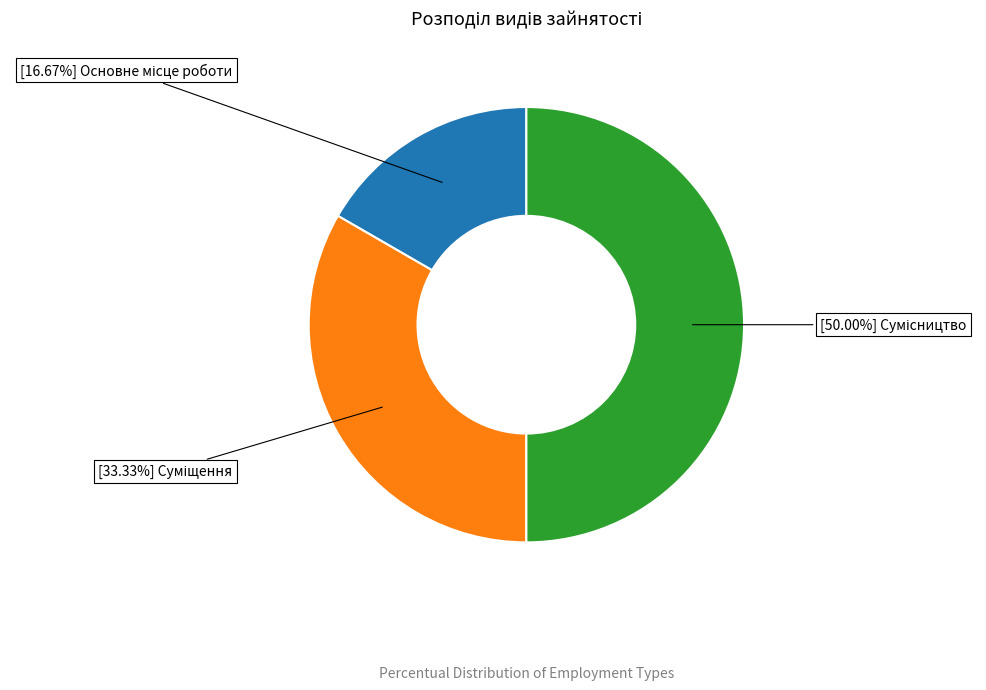

Which slice is the largest?

Сумісництво